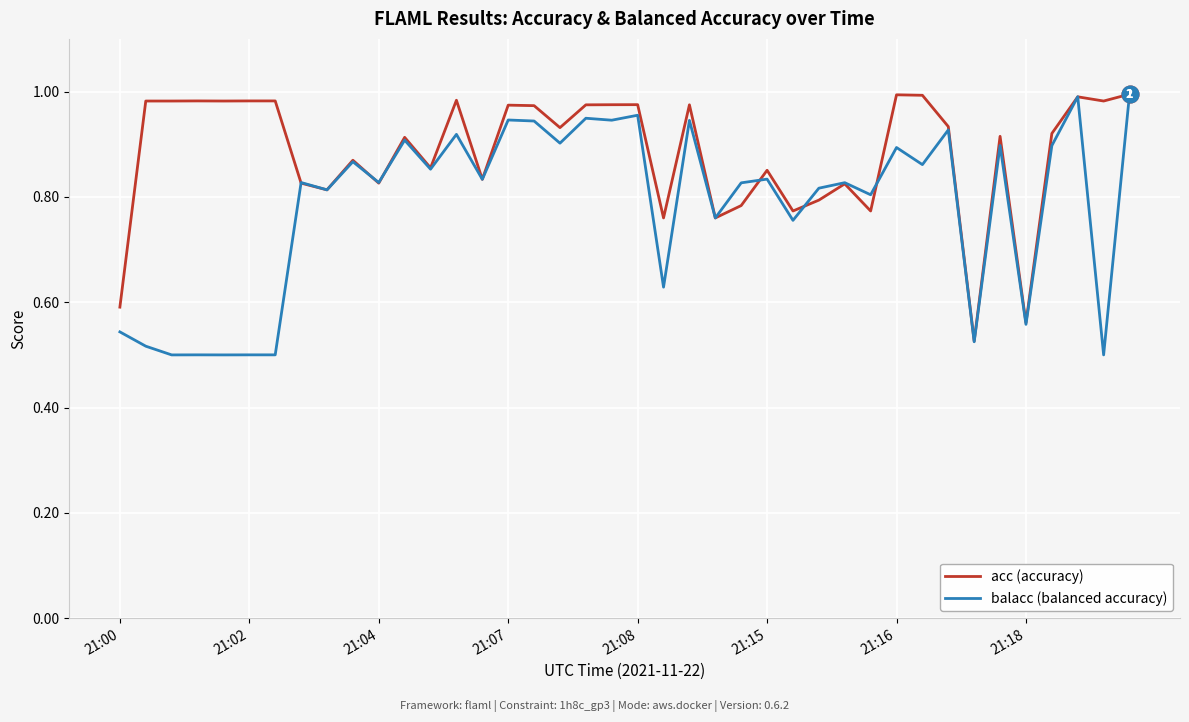

Does the chart display data point markers on the line(s)?

No